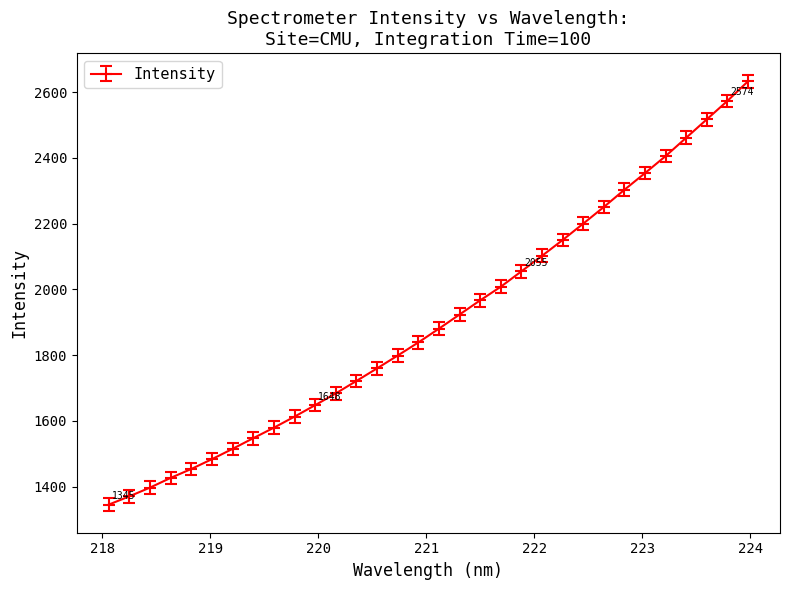

Reading right to left, what are all the values shown in this chart?

2633.3	2573.6	2517.5	2461.6	2405.7	2353.9	2303.2	2250.7	2200.1	2150.2	2102.2	2054.9	2008.1	1966.7	1923.5	1880.5	1838.6	1798.8	1759.7	1721.4	1683.7	1647.8	1612.9	1579.3	1547.4	1514.9	1483.5	1453.7	1426.6	1397.1	1370.5	1345.3